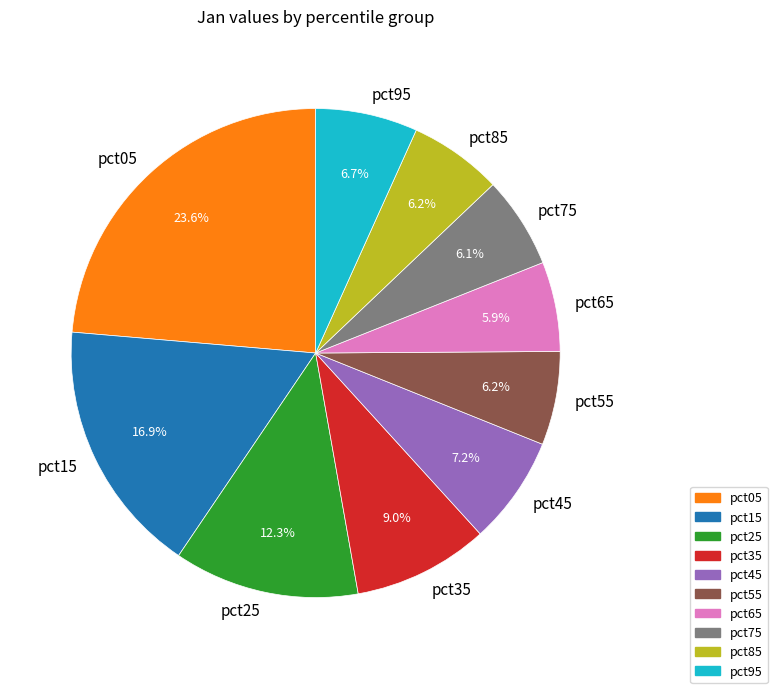

Is it true that pct55 is 21% of the pie?

False